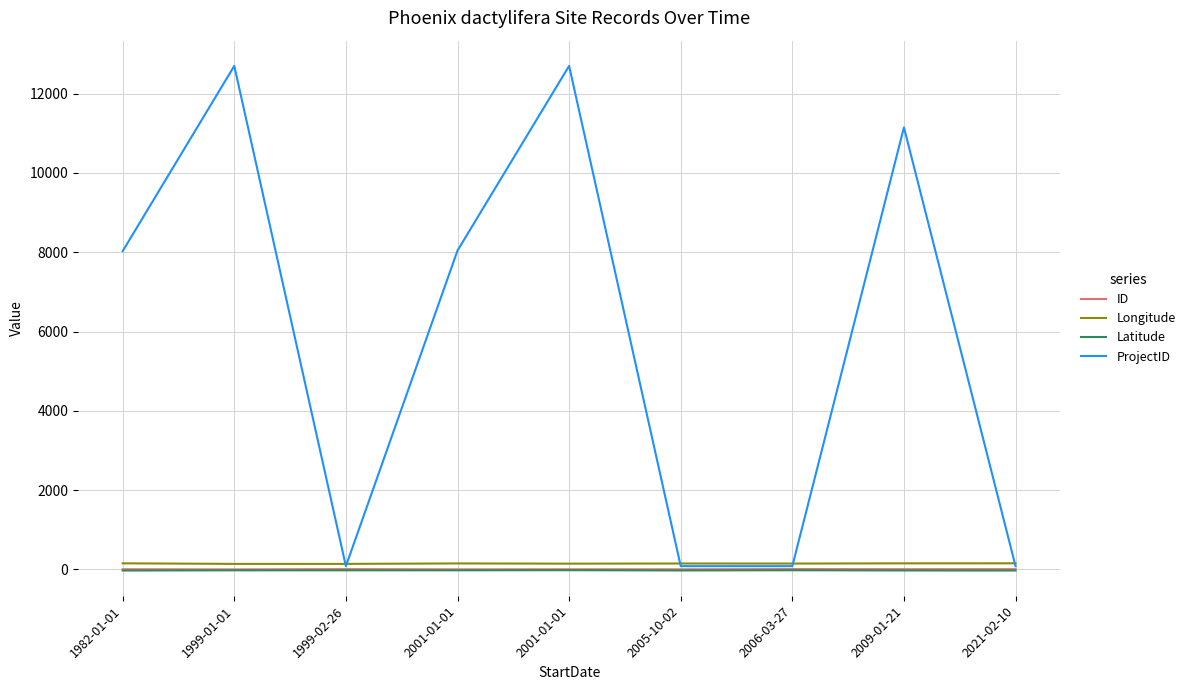

At which category is the sum across all series the highest?

2001-01-01